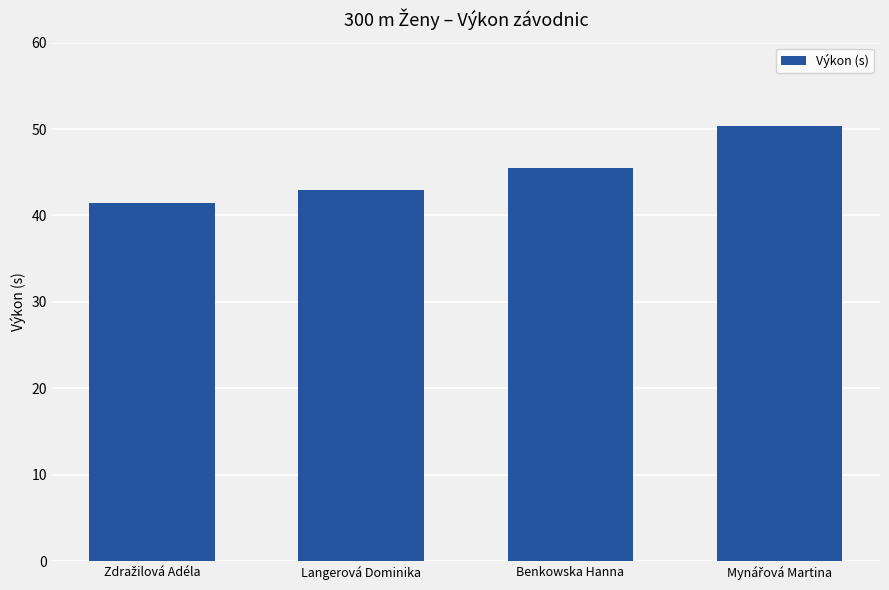

What is the greatest value displayed?

50.3